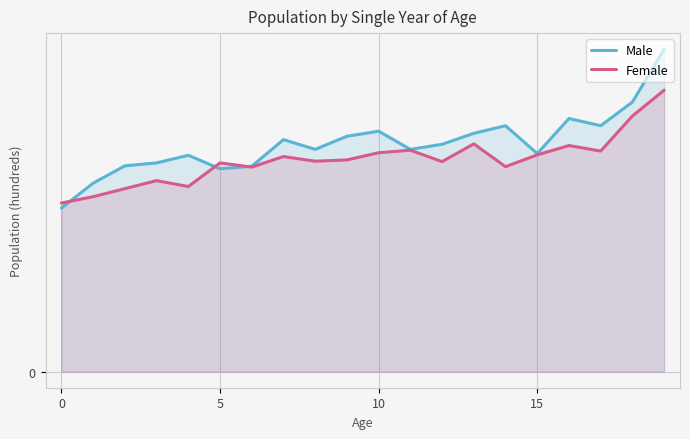

What is the difference between the second highest and minimum values in the Male series?

2.5